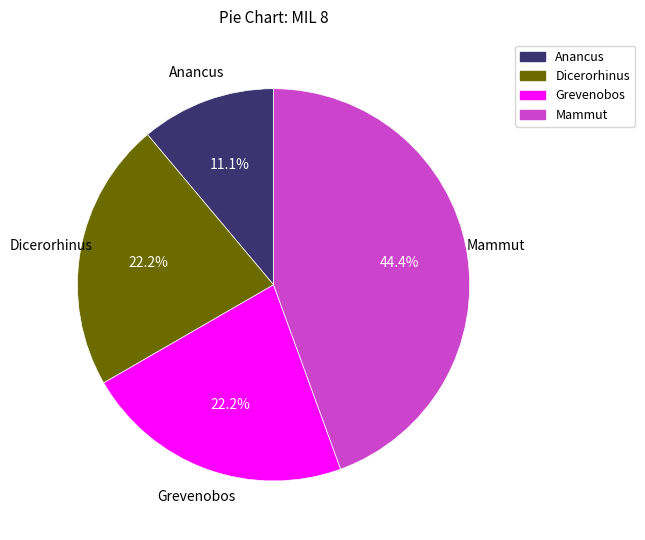

To the nearest percent, what portion does Mammut represent?

44%